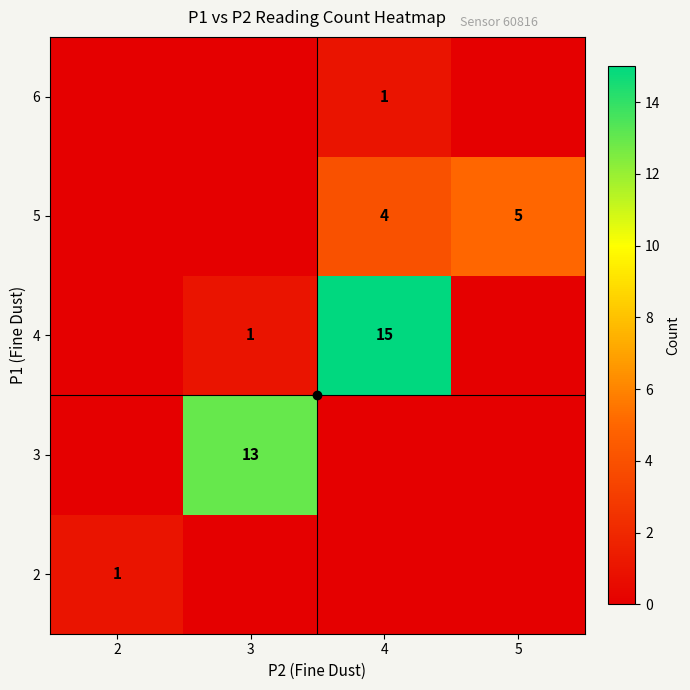

At 5, list the series in order from largest to smallest.

5, 2, 3, 4, 6